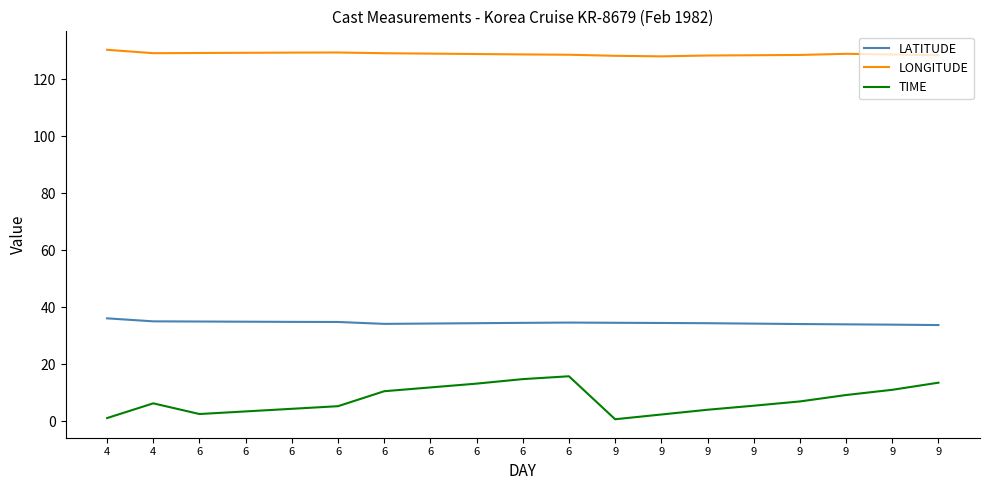

What are all the series names shown in the legend?

LATITUDE, LONGITUDE, TIME